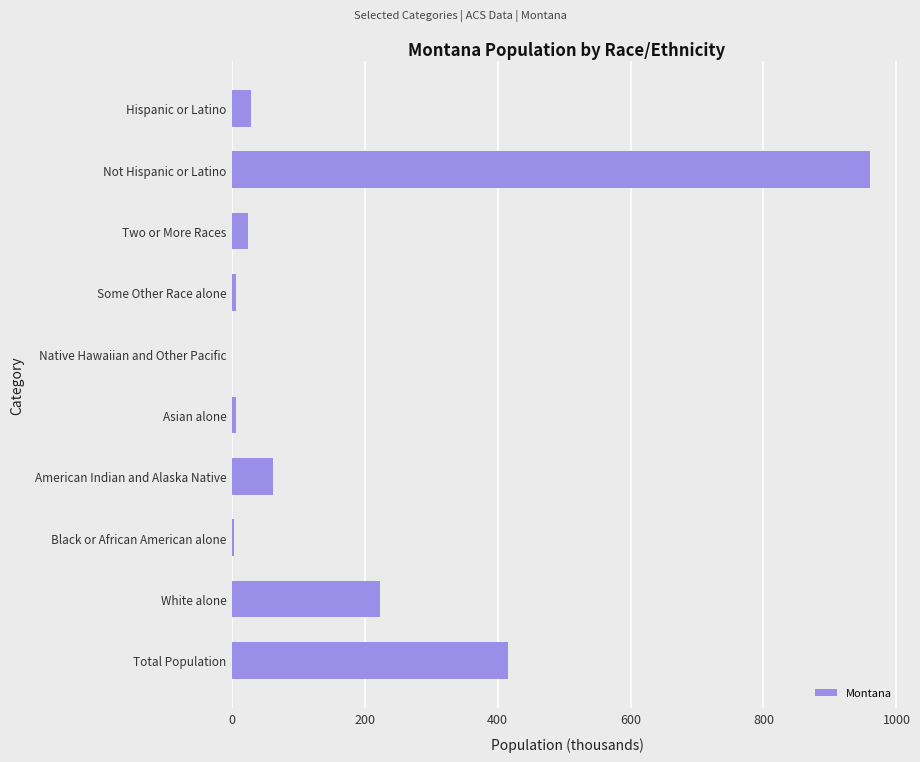

What is the sum of the values at Not Hispanic or Latino and Total Population?

1376.2